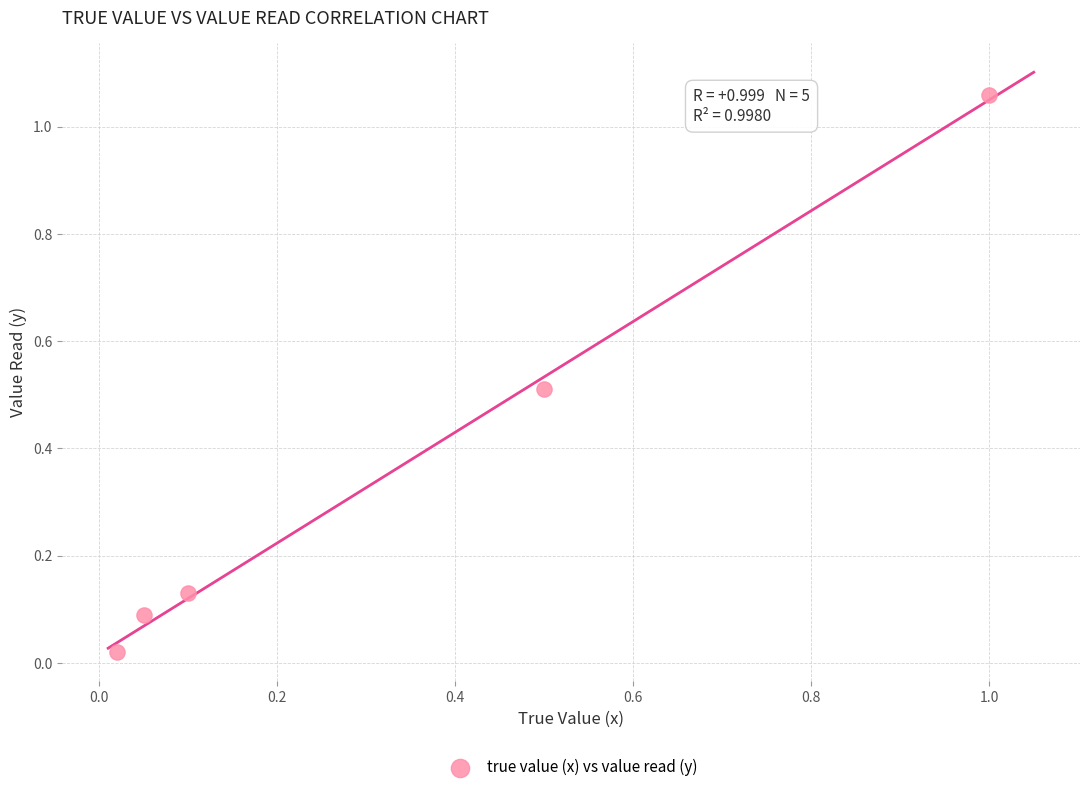

What is the average X value?

0.3